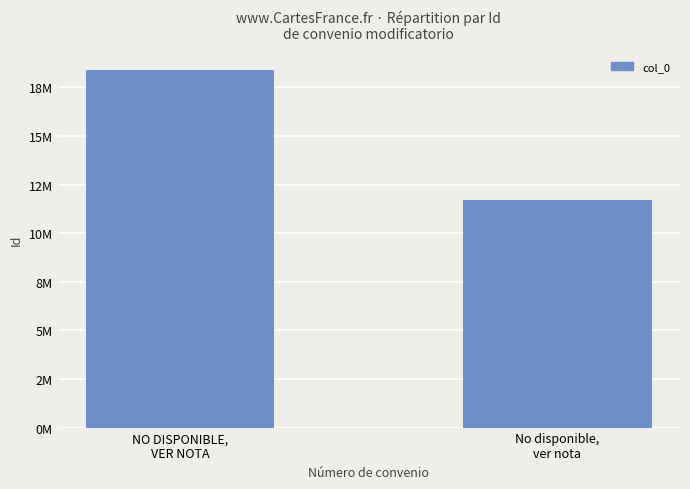

Does the chart contain any negative values?

No